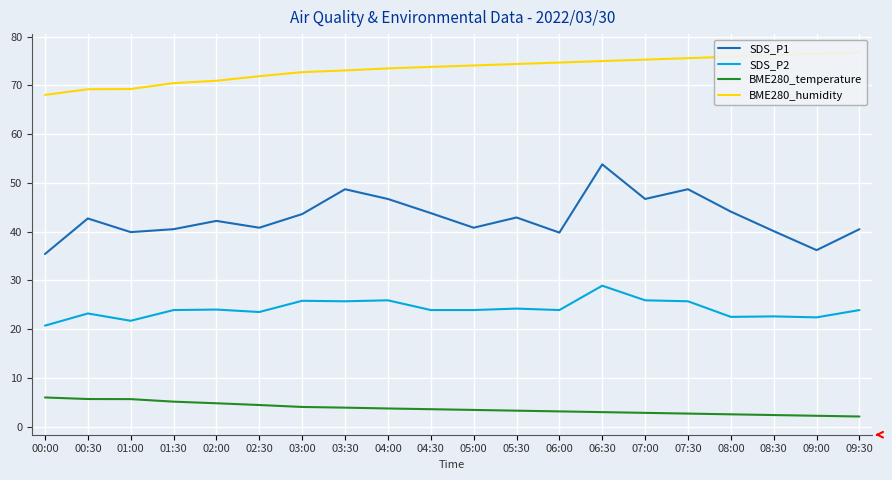

The SDS_P1 series shows 46.7 at 04:00. True or false?

True